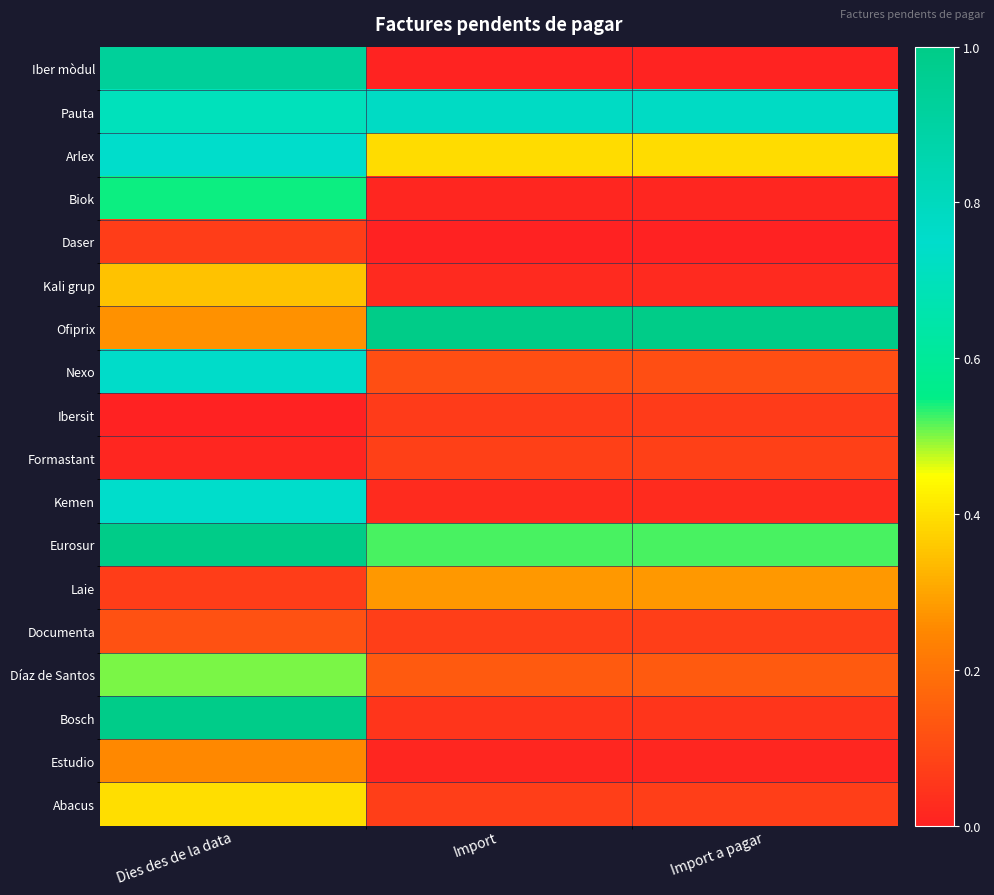

Between Import and Import a pagar, which is larger?

Import a pagar